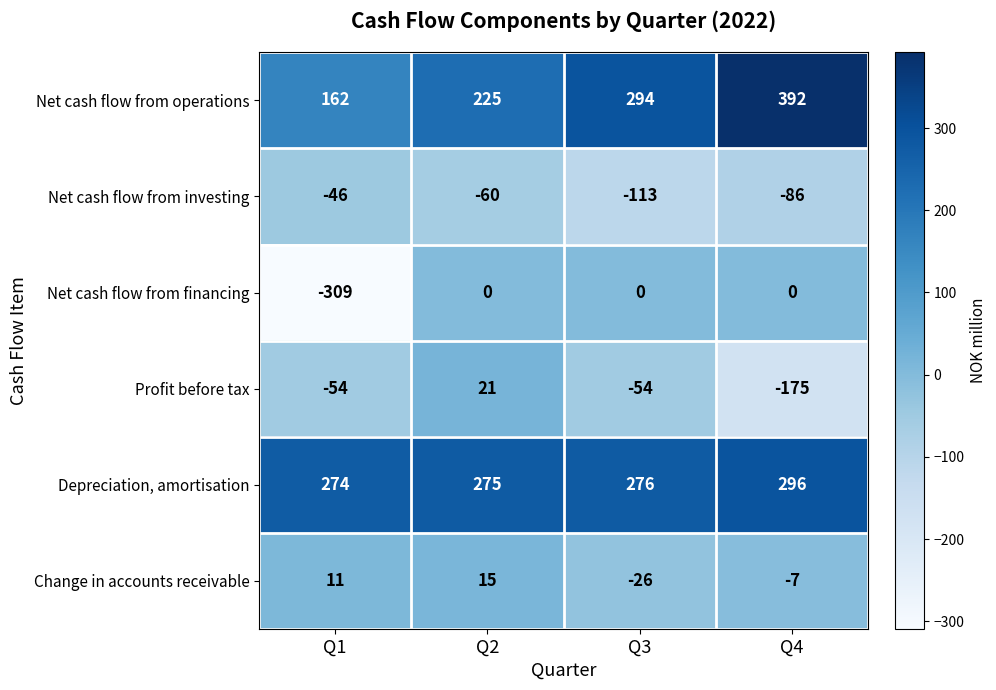

Count the Profit before tax values in the range -54 to 21.

3